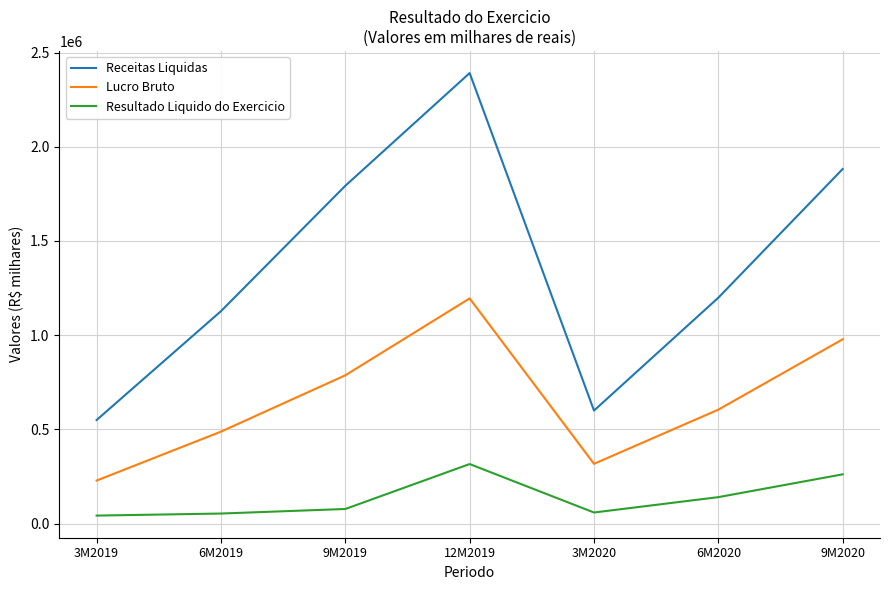

What value does the Lucro Bruto series have at 6M2019, to the nearest 100?

487700